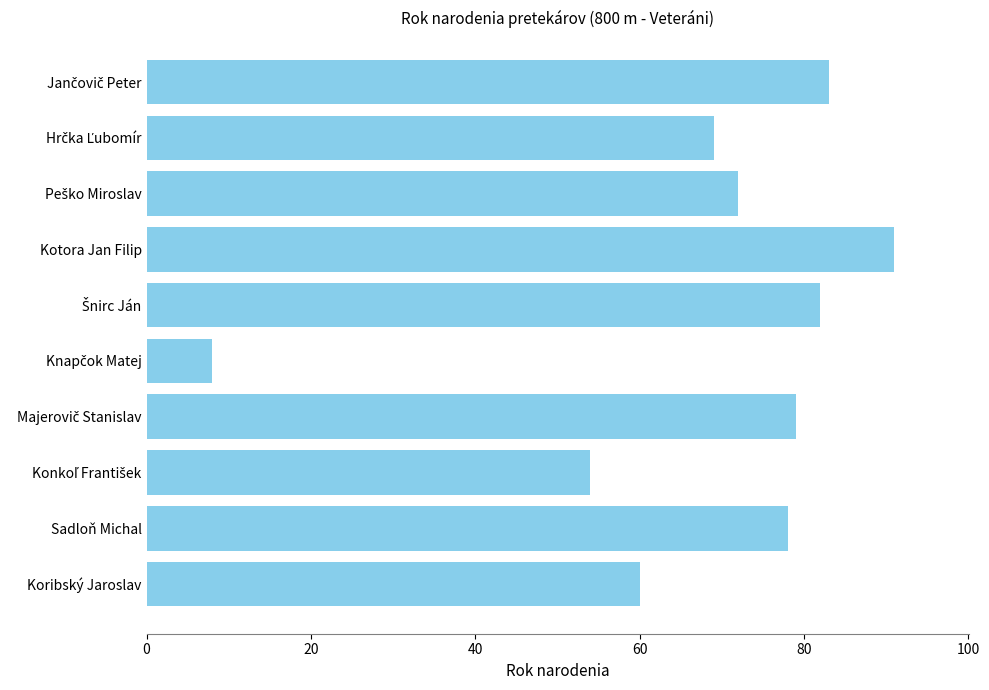

What is the difference between the second highest and second lowest values?

29